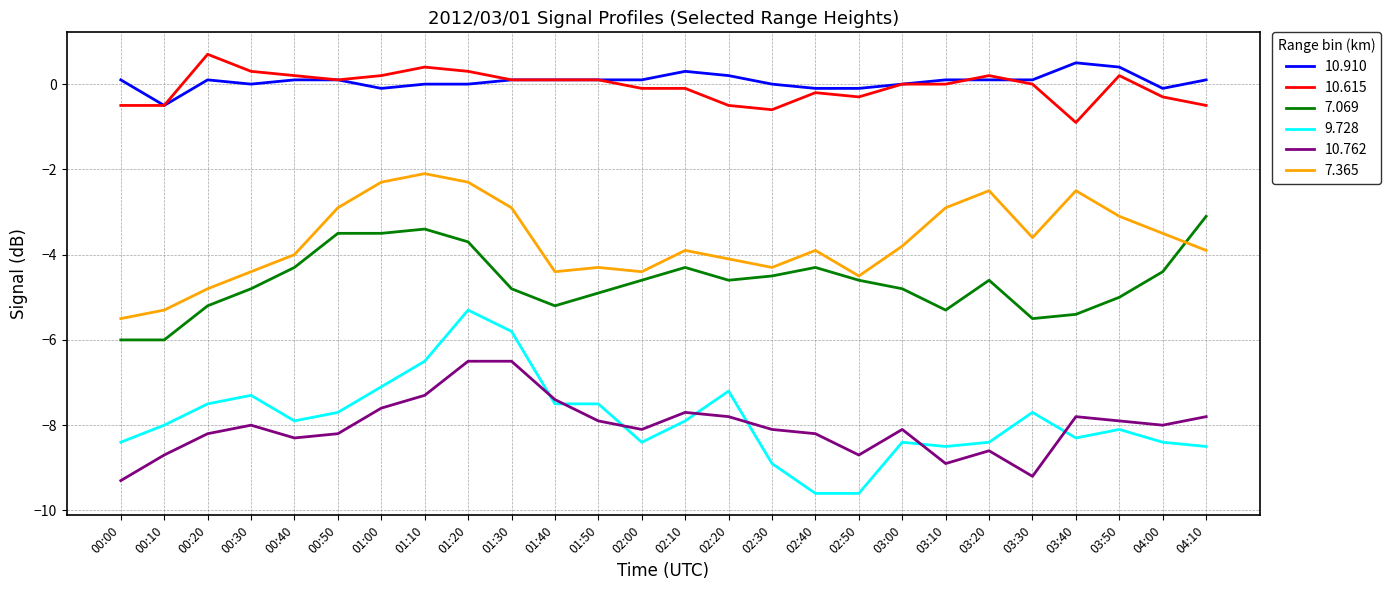

Which series has the largest total across all categories?

10.910